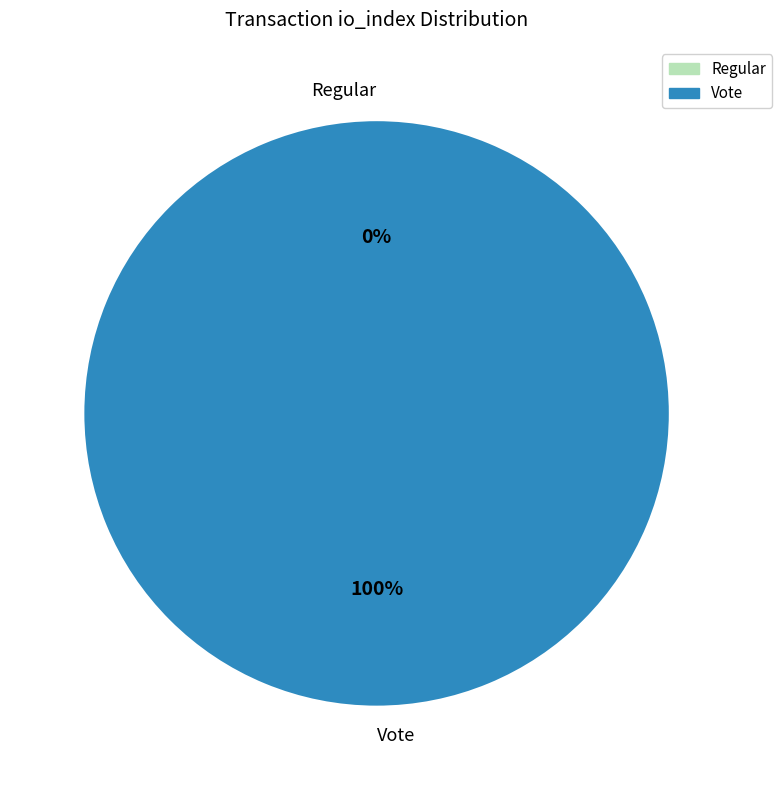

Count the number of slices in the pie.

2